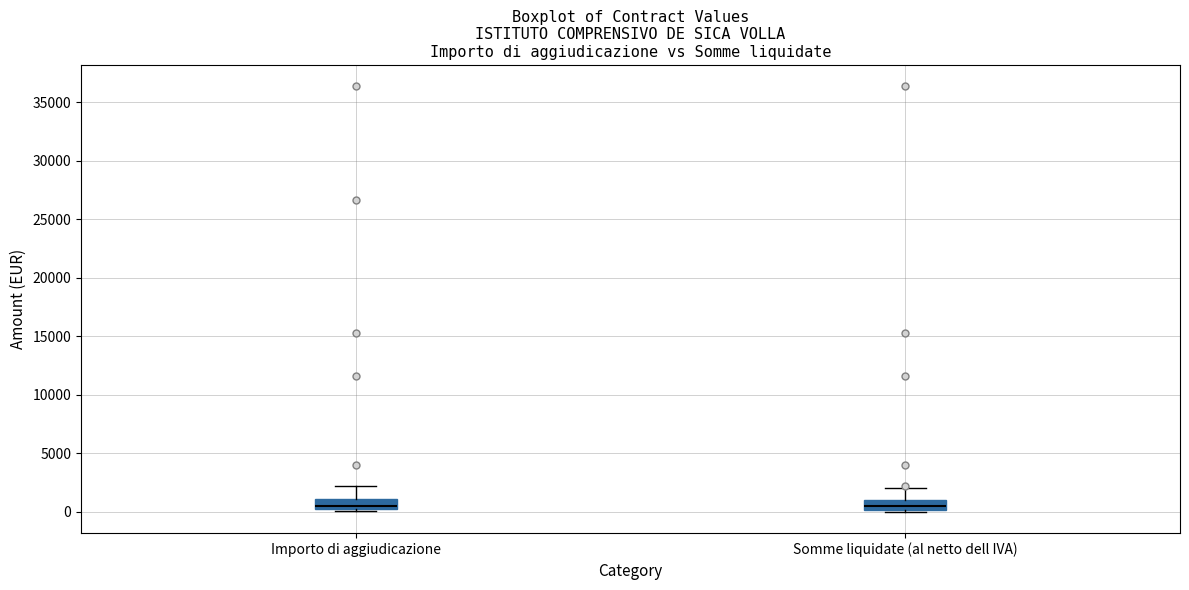

Reading left to right, transcribe this box plot: for each box, give where its median line is, the range the box spans, and where its two whiskers end, as read against the y-axis. The values are not printed on the chart, so give them approximately, as read against the axis.

Importo di aggiudicazione: median 500 (just above the box's lower edge), box 500 to 1000, whiskers 0 to 2000
Somme liquidate (al netto dell IVA): median 500, box 0 to 1000, whiskers 0 (just below the box's lower edge) to 2000